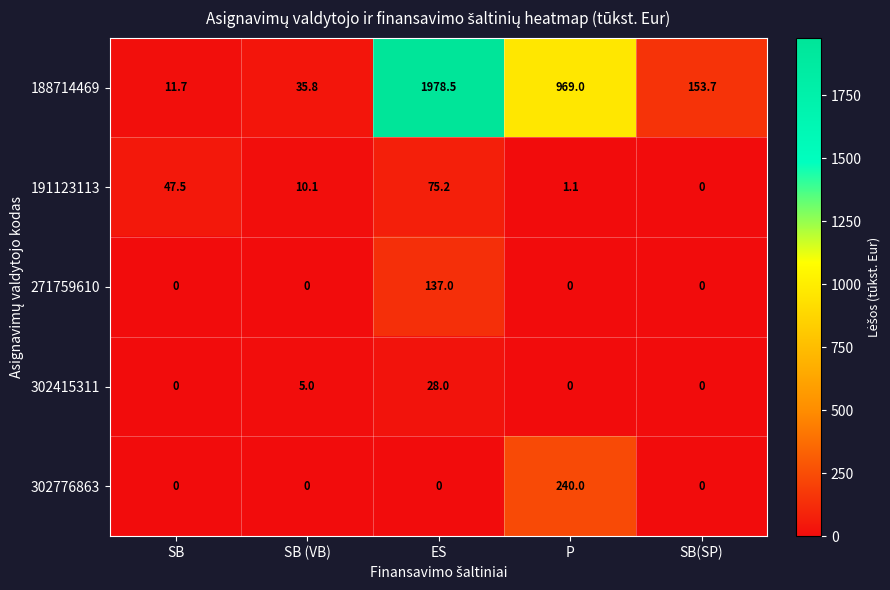

What is the approximate value of 188714469 at P?

969.0